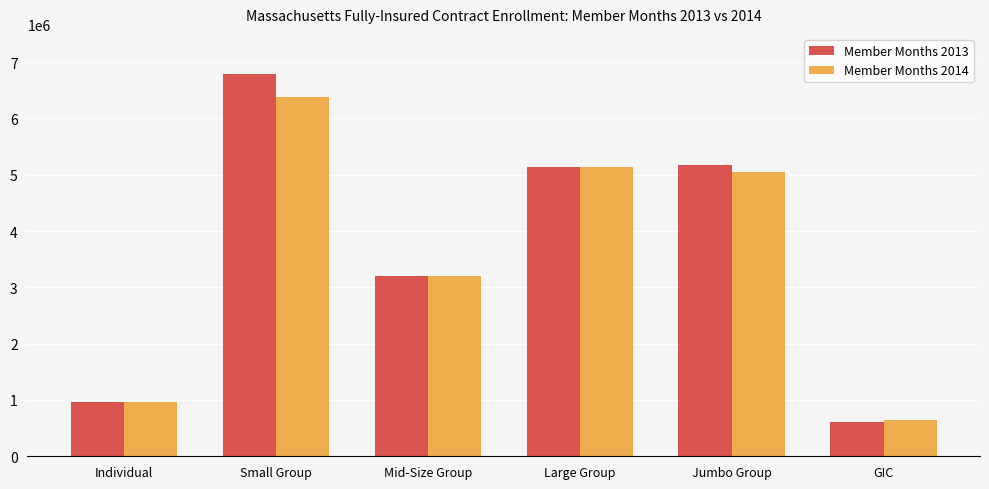

Which series has the largest total across all categories?

Member Months 2013